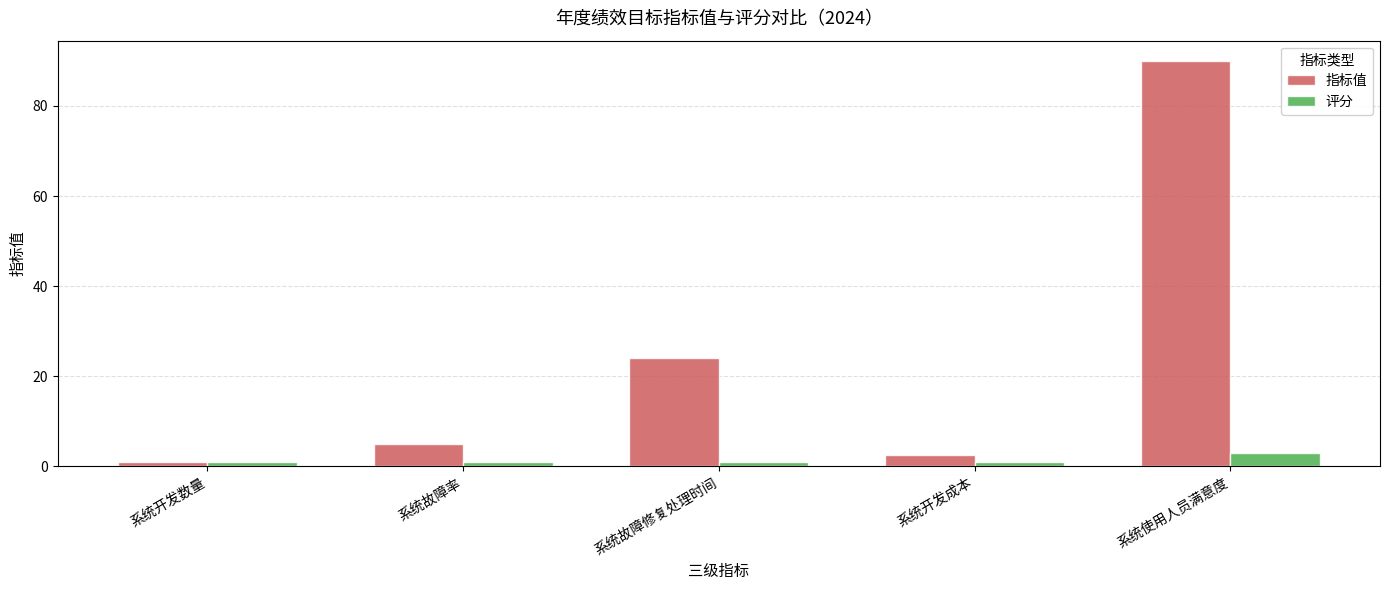

Which category has the highest value across all series?

系统使用人员满意度